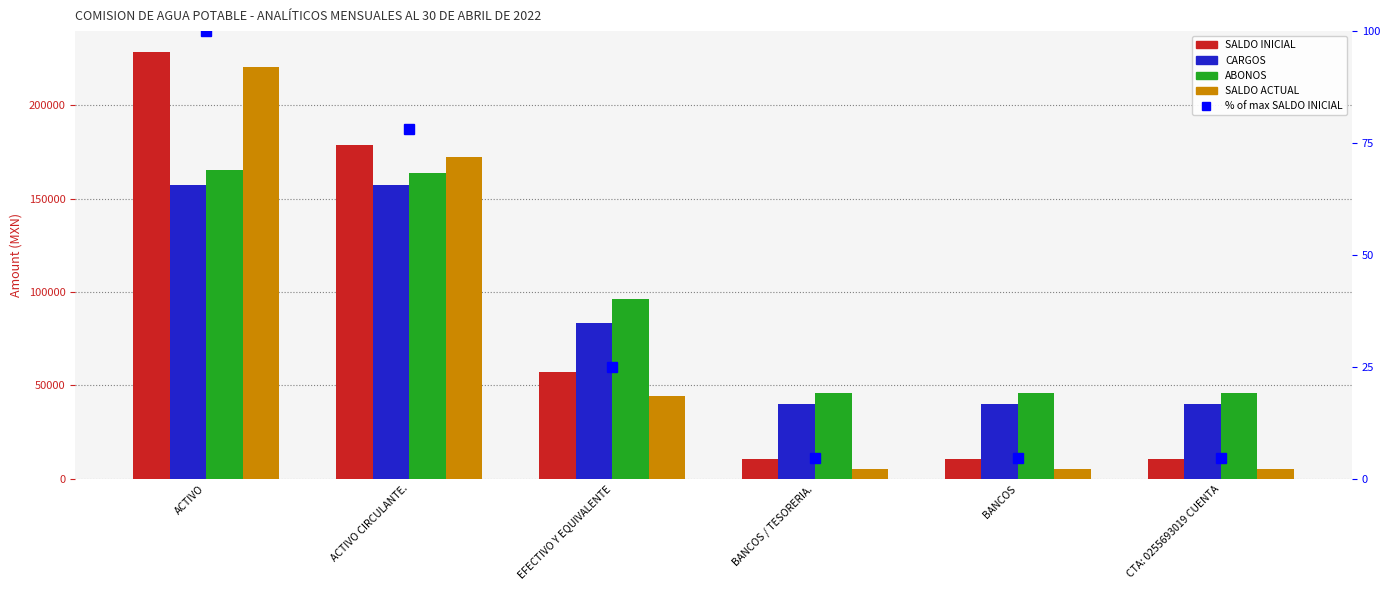

What is the difference between the second highest and second lowest values in the % of max SALDO INICIAL series?

73.4